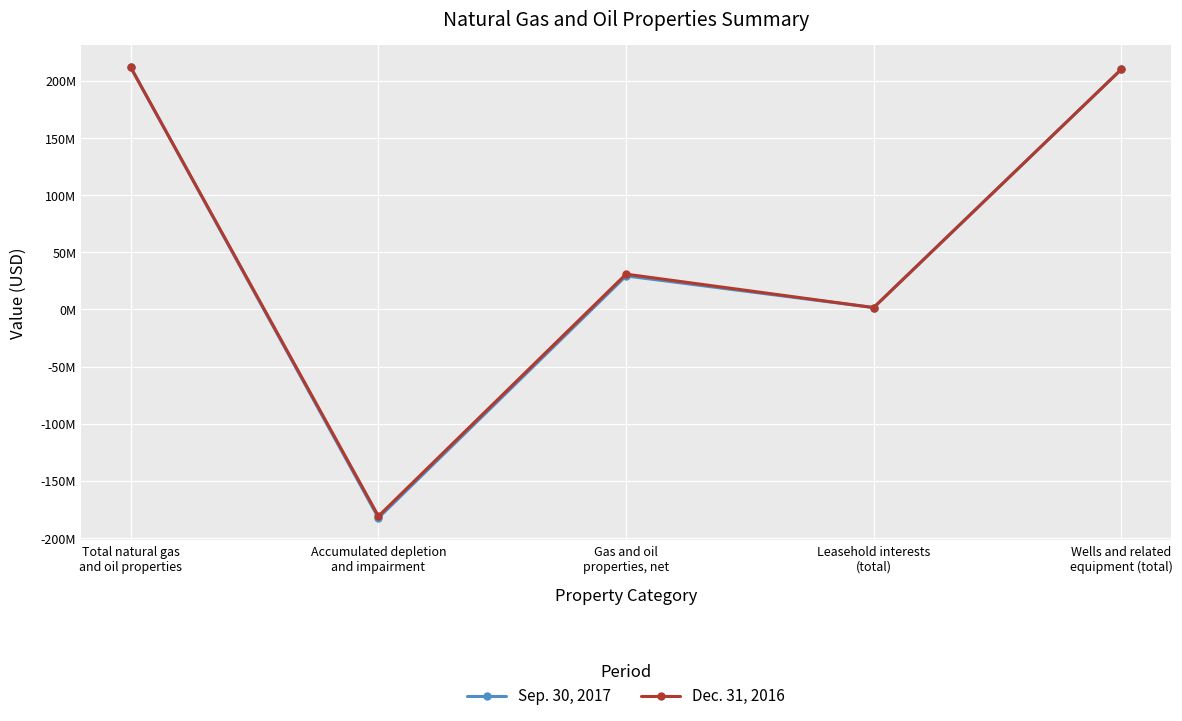

What is the value of the Dec. 31, 2016 point at the 1st from the left?

211788200